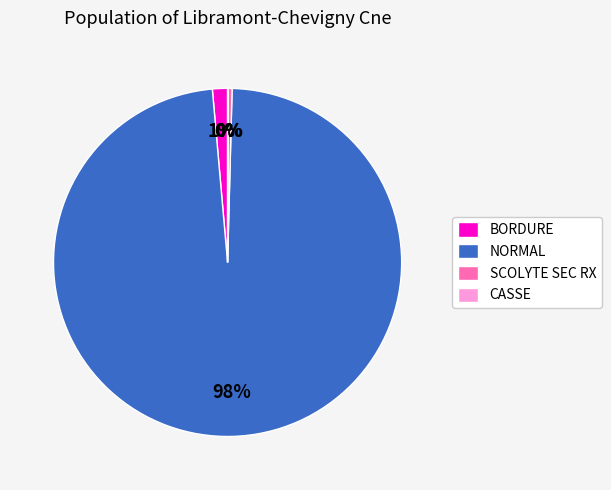

The BORDURE slice represents 11% of the pie. True or false?

False